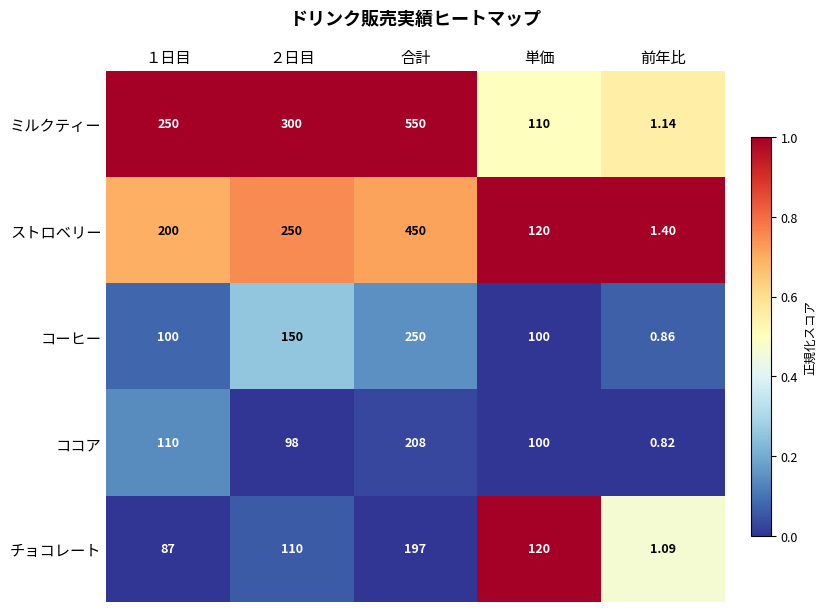

What is the greatest value displayed?

550.0